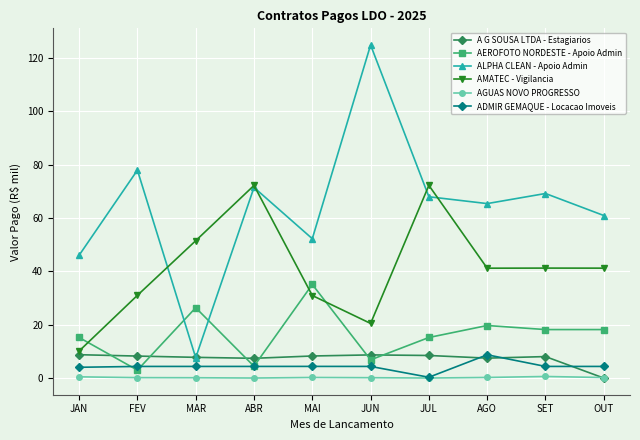

True or false: ALPHA CLEAN - Apoio Admin has more than 2 points higher than both neighbors.

True